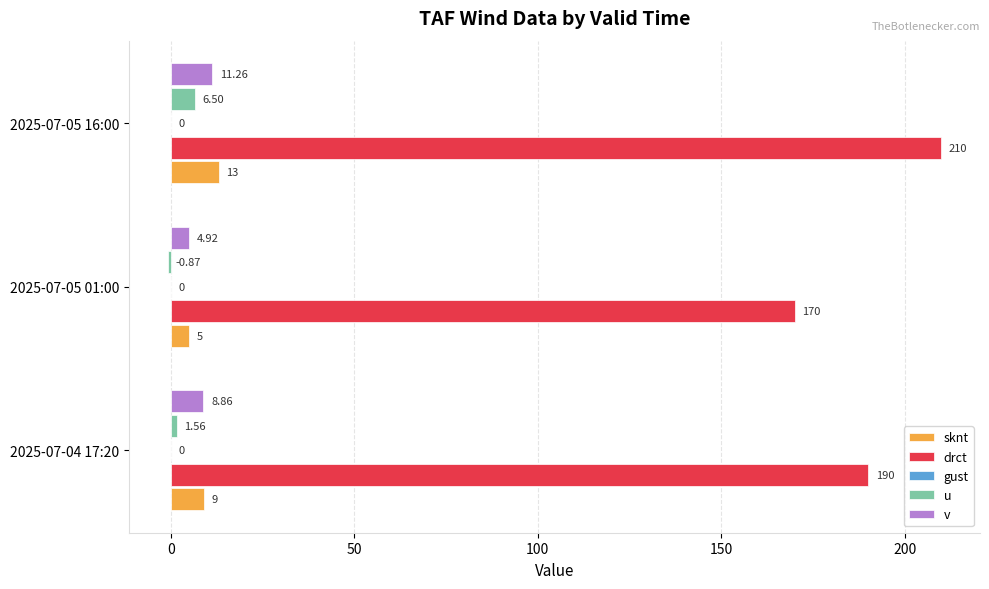

Count the number of data series in this chart.

4